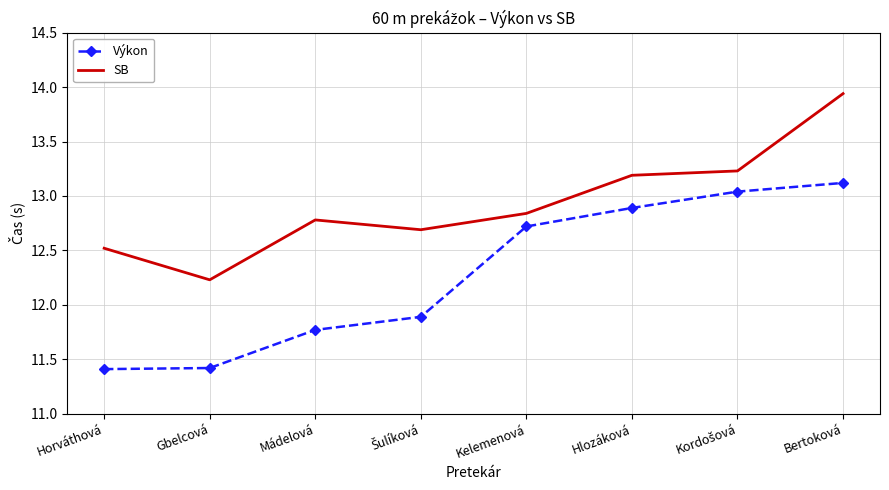

What is the total value across all series at Horváthová?

23.9